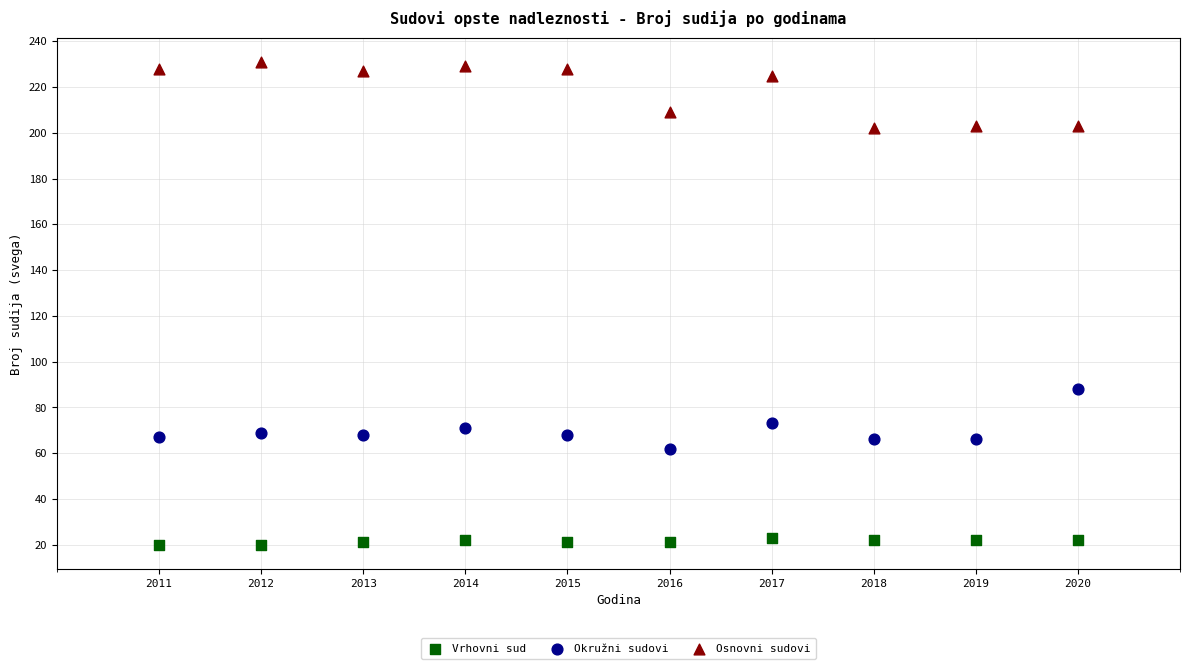

Which series reaches the maximum Y coordinate?

Osnovni sudovi